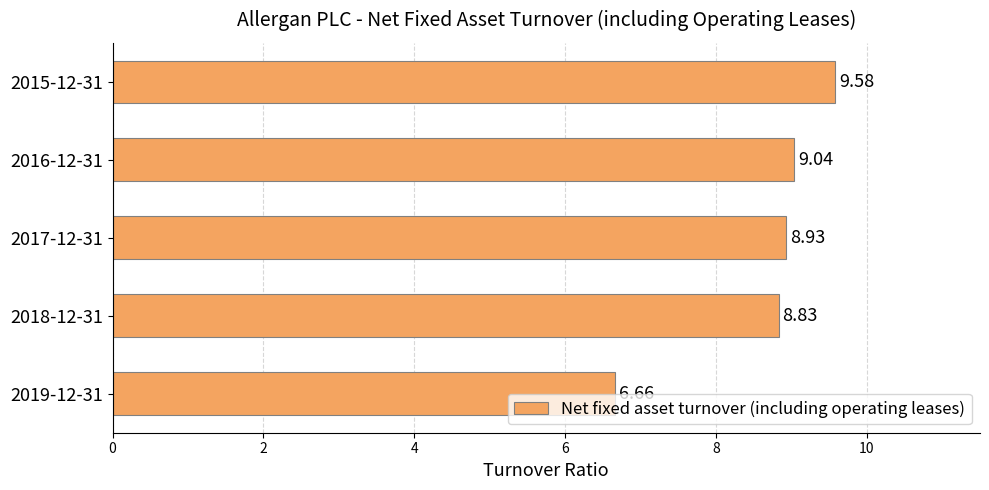

List the labels in order of value, smallest first.

2019-12-31, 2018-12-31, 2017-12-31, 2016-12-31, 2015-12-31